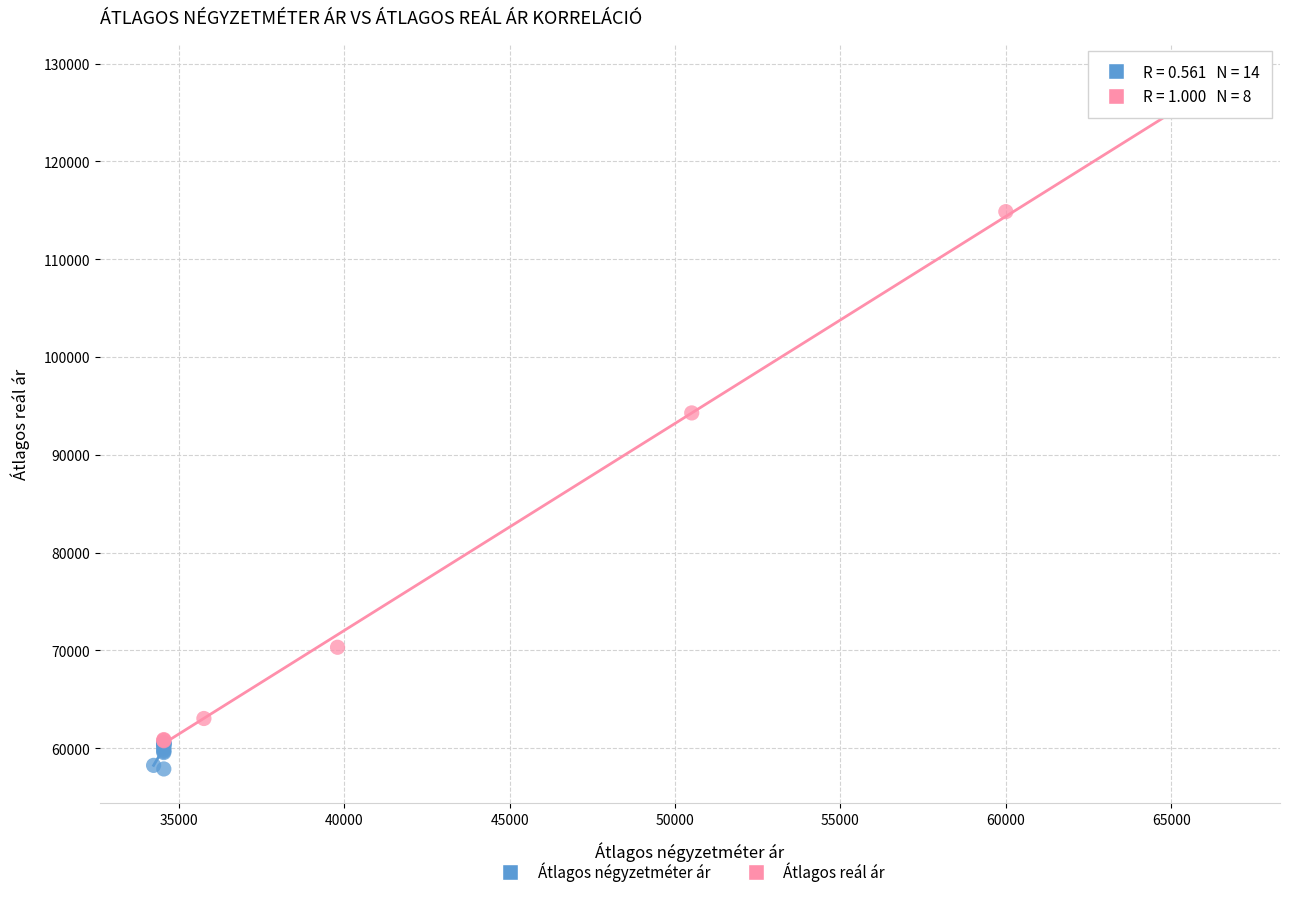

Which series contains the highest Y value?

Átlagos reál ár